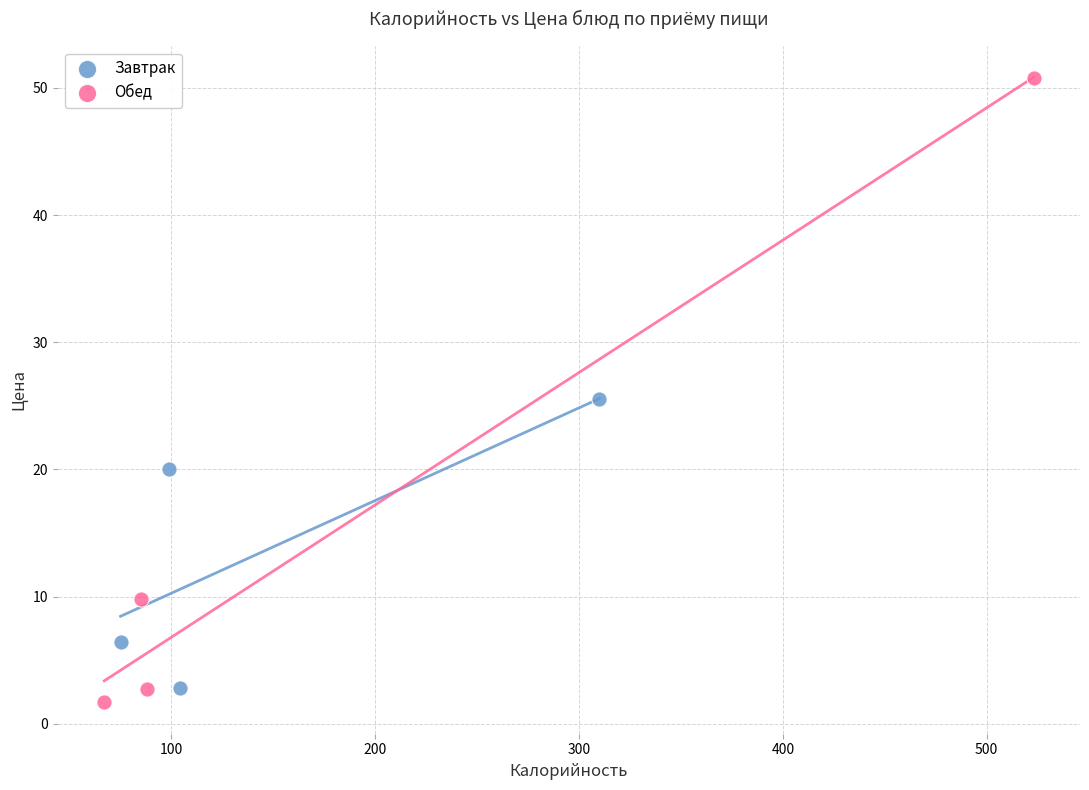

Which series reaches the maximum Y coordinate?

Обед